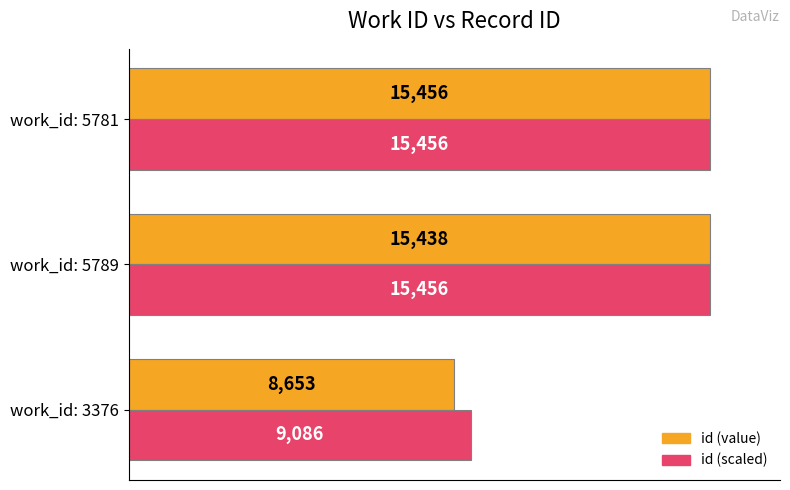

What is the difference between the maximum and minimum values in the id (value) series?

6803.0